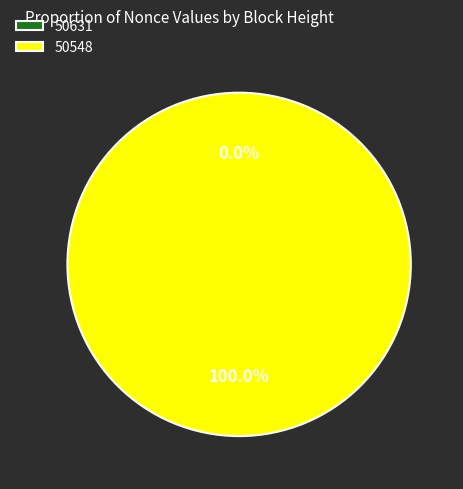

To the nearest percent, what percentage of the pie is 50548?

100%